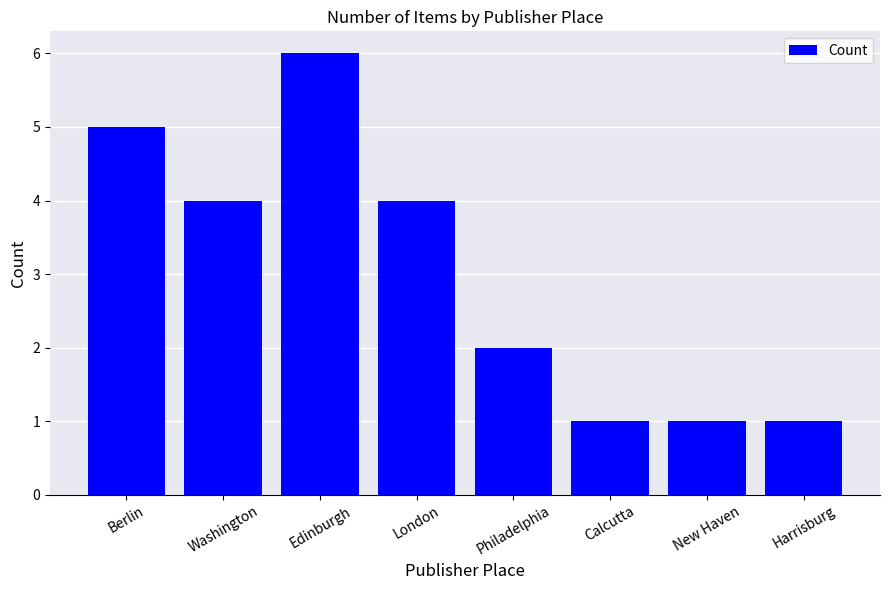

At which category does the chart reach its peak across all series?

Edinburgh